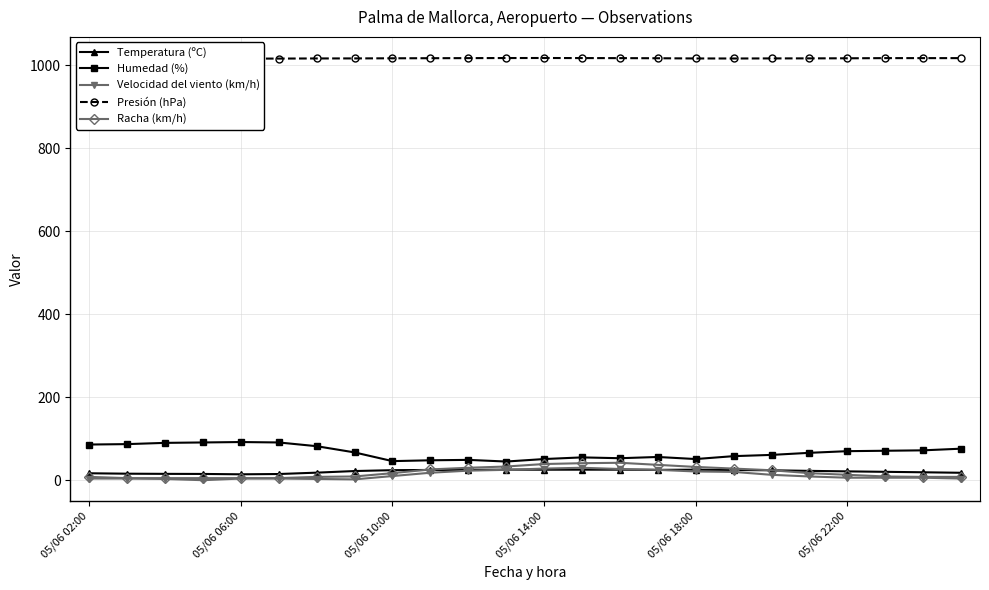

How many lines are shown in the chart?

5